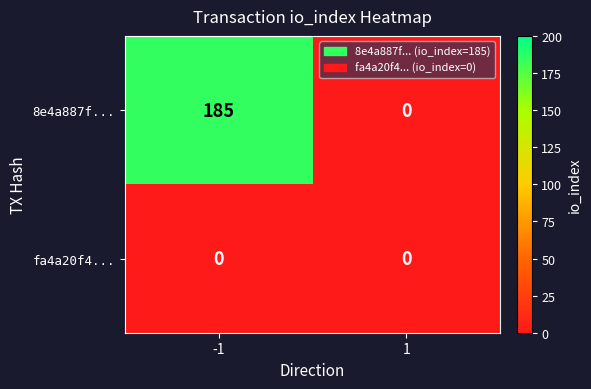

What is the difference between the maximum and minimum values in the 8e4a887f... series?

185